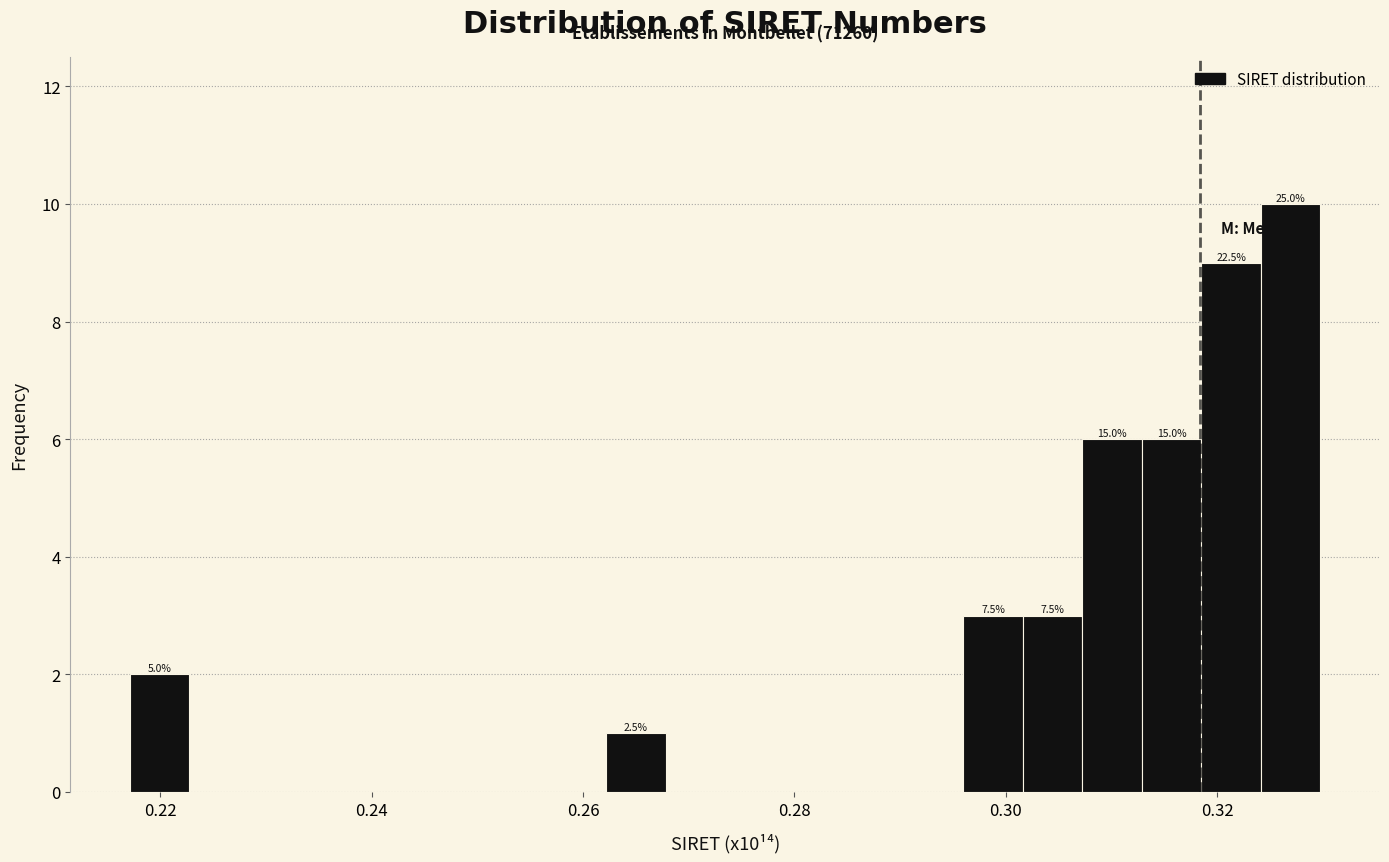

Around what value on the x-axis is the tallest bar? Give the approximate position of its centre, as read against the axis.

0.326